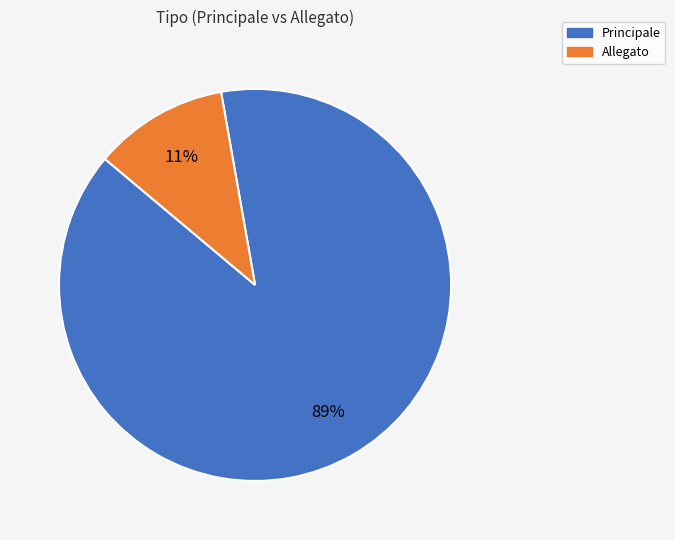

Combined, do Allegato and Principale account for over 50%?

Yes